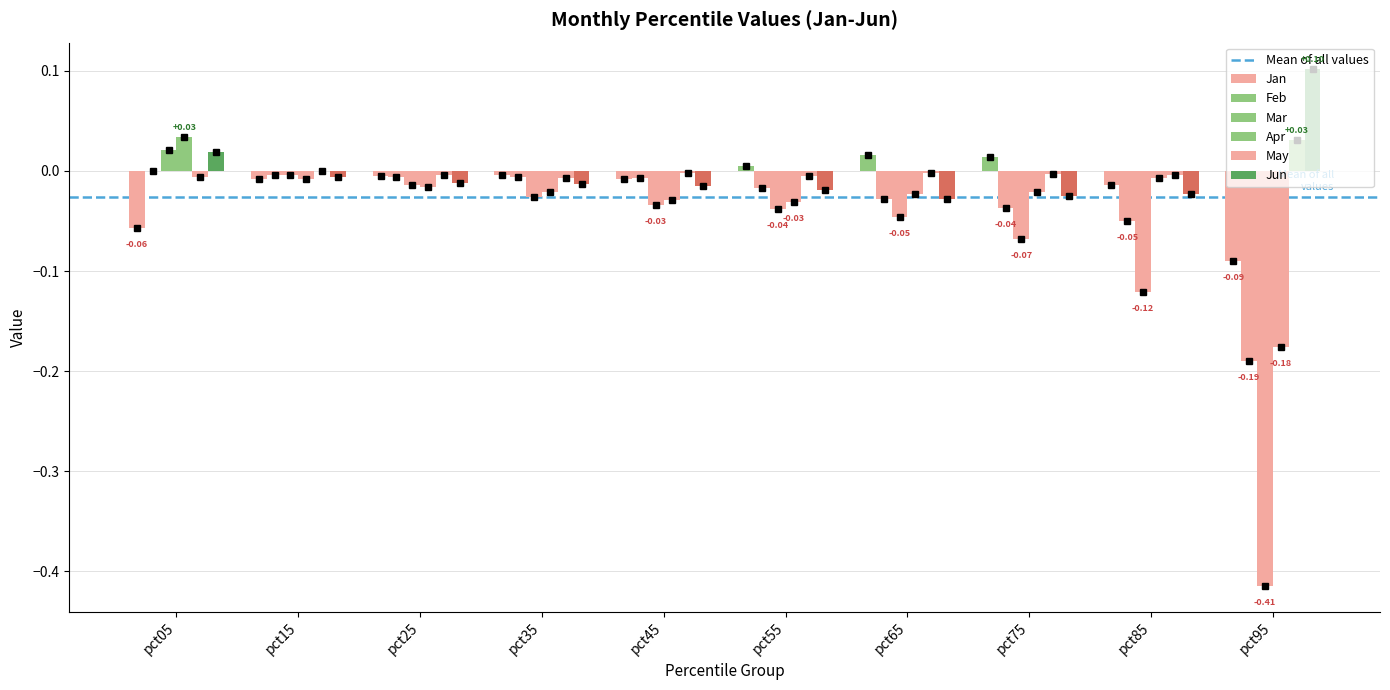

Between pct05 and pct65, which series saw the biggest shift?

Jan